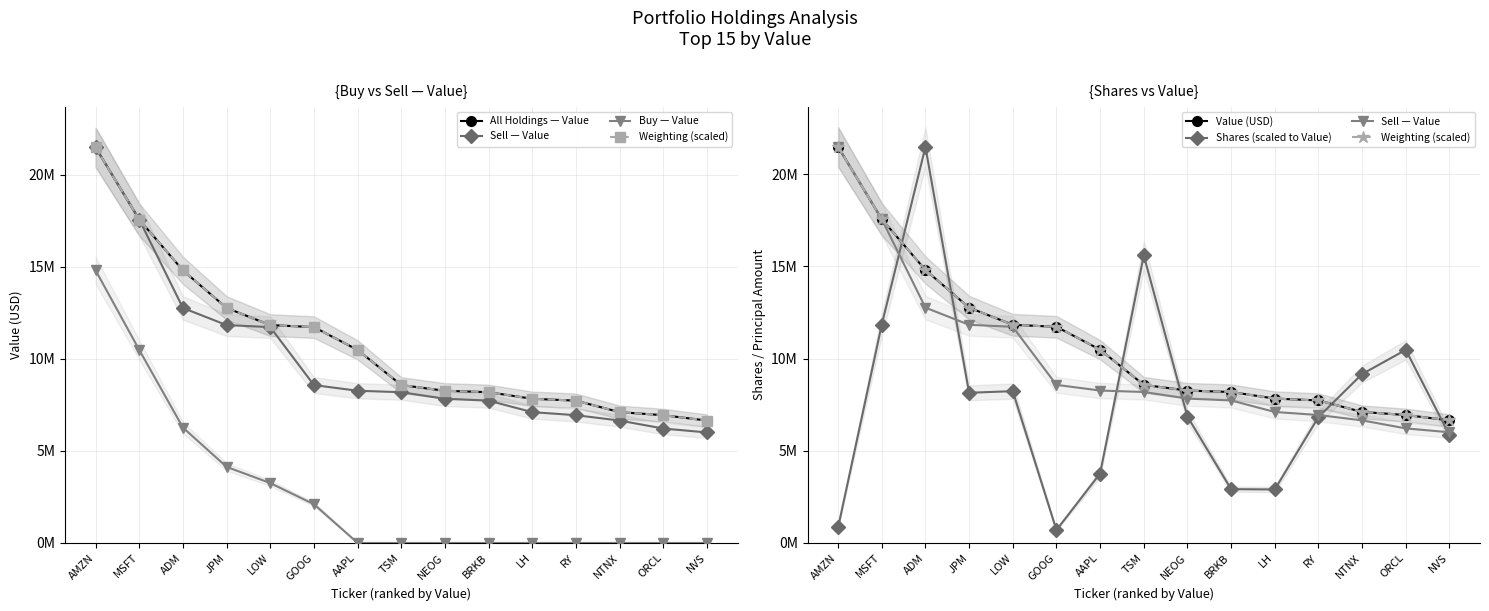

What is the value of the Shares (scaled to Value) point at the 2nd from the left?

11841888.3